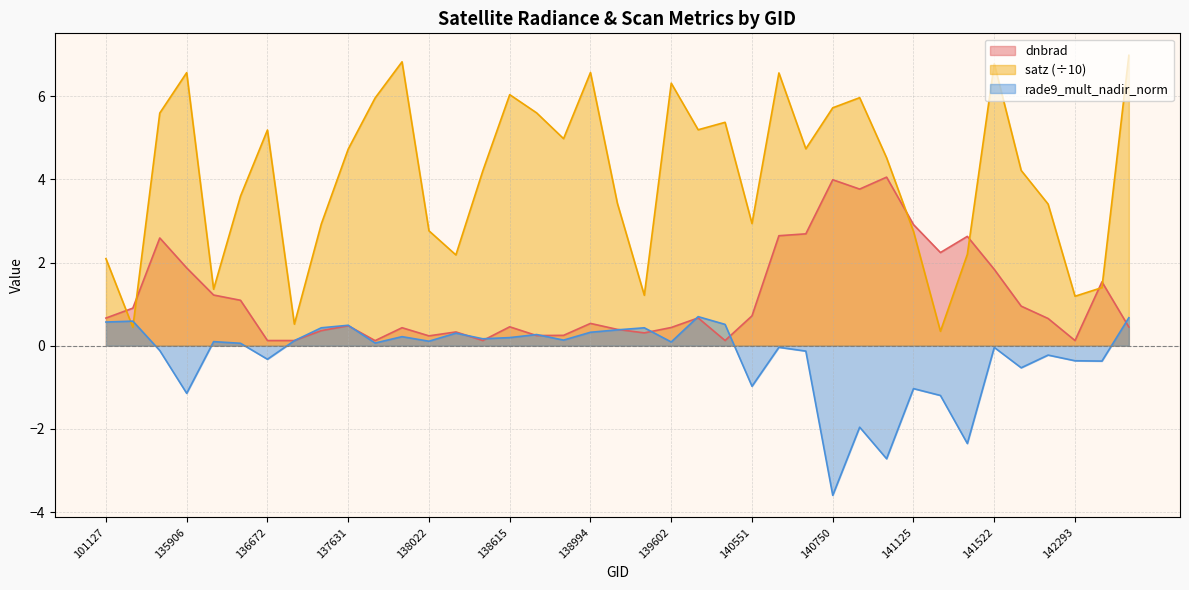

Which series changed the most between 139783 and 140565?

dnbrad